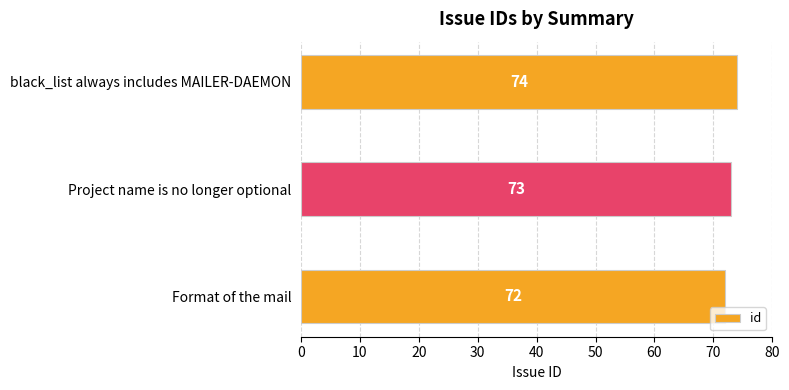

Reading top to bottom, extract all data points from this chart.

black_list always includes MAILER-DAEMON=74	Project name is no longer optional=73	Format of the mail=72